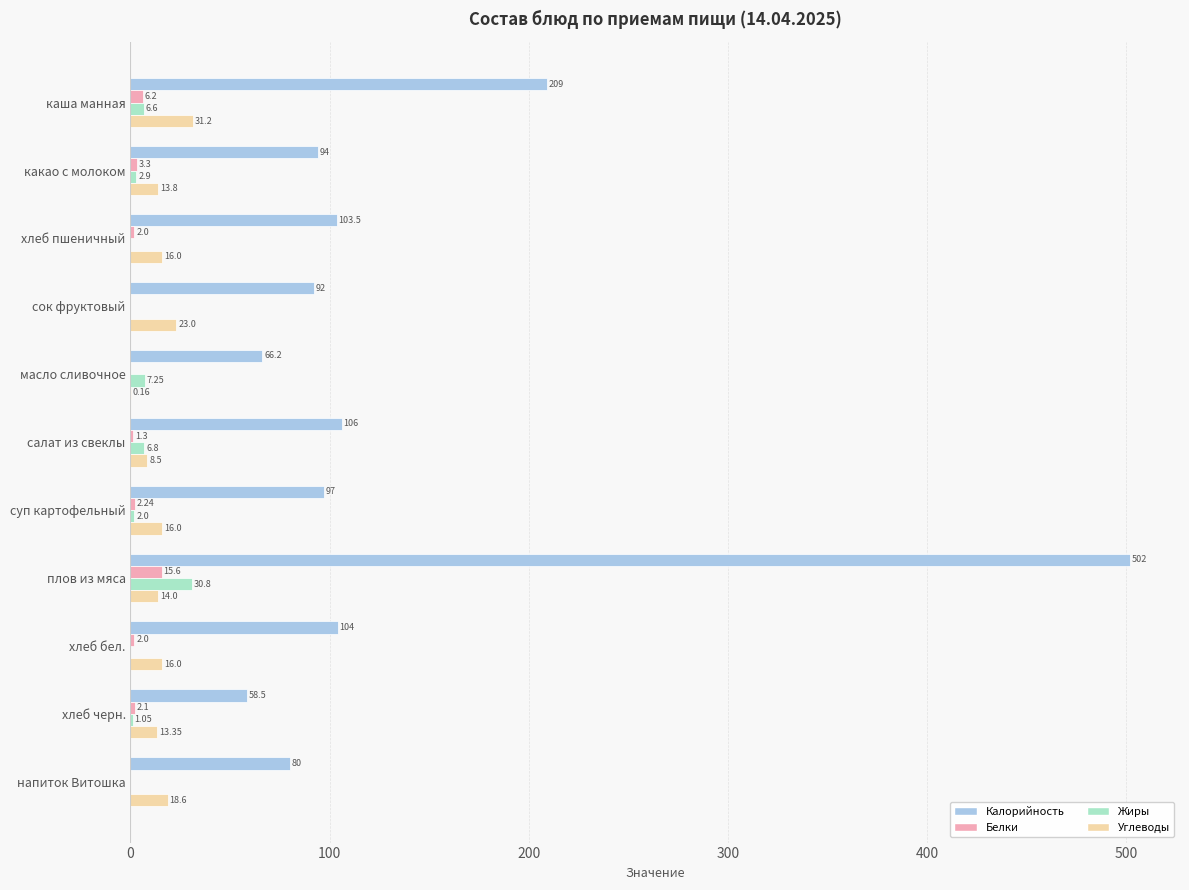

Which series changed the most between какао с молоком and салат из свеклы?

Калорийность